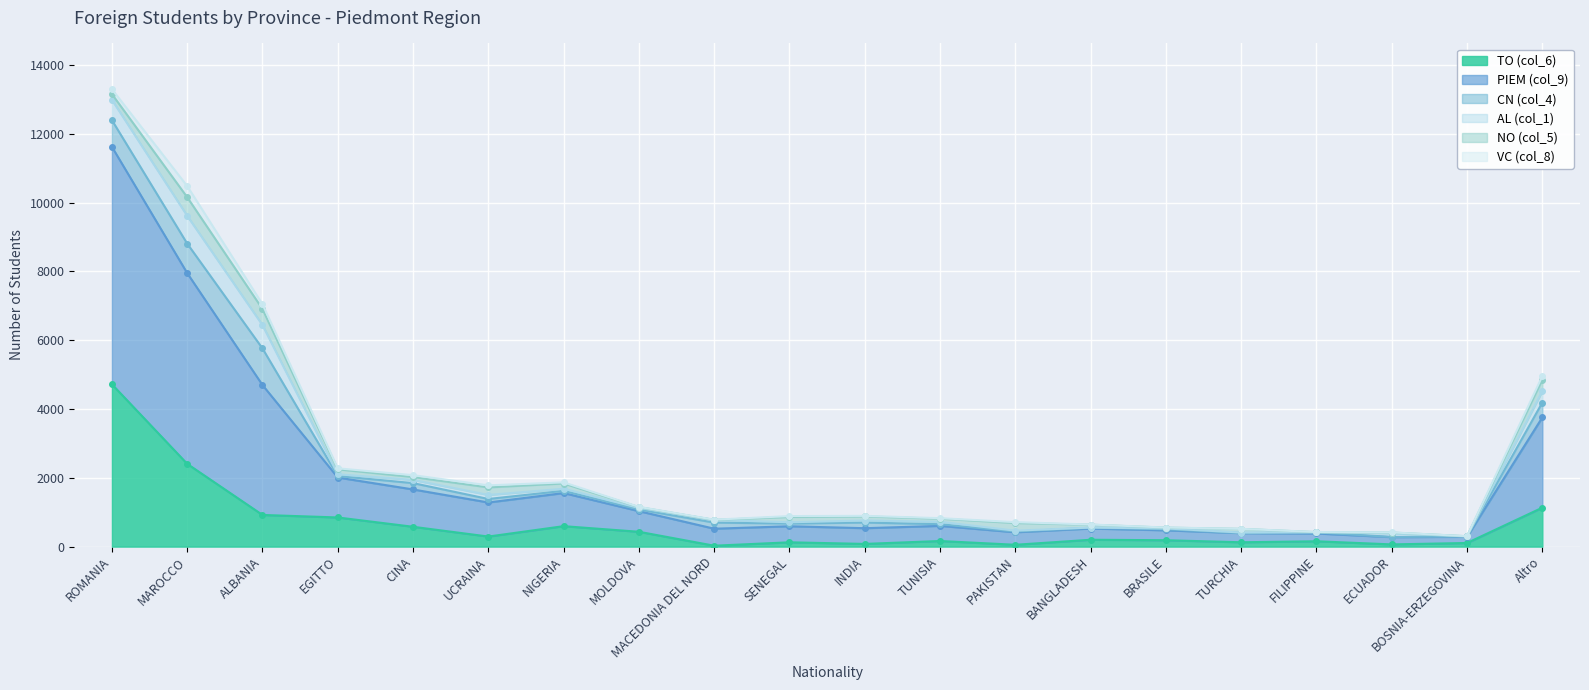

Which series has the widest spread of values?

PIEM (col_9)